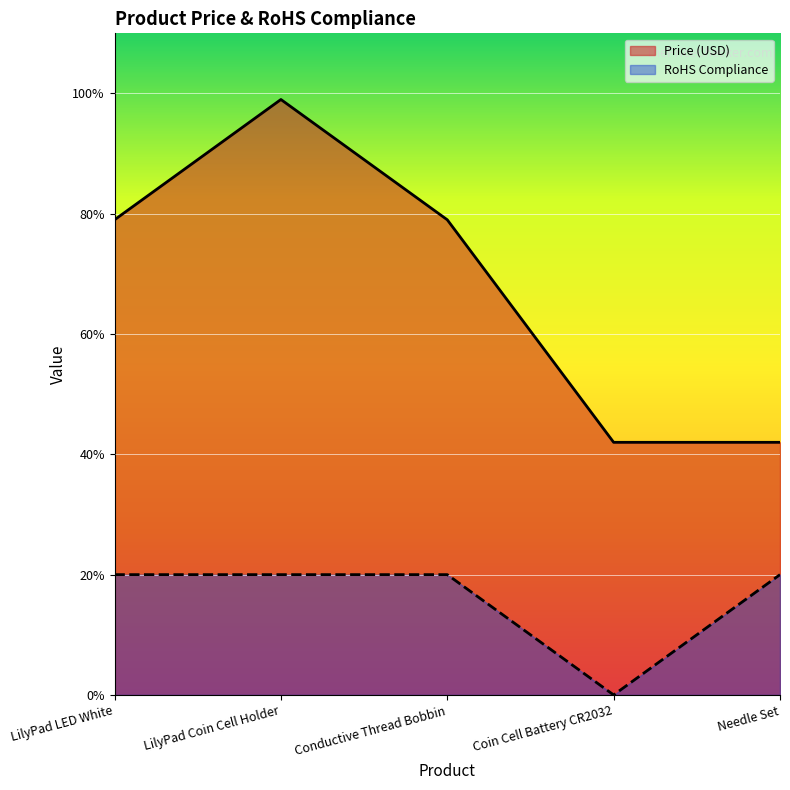

True or false: RoHS Compliance and Price (USD) cross at least once.

False